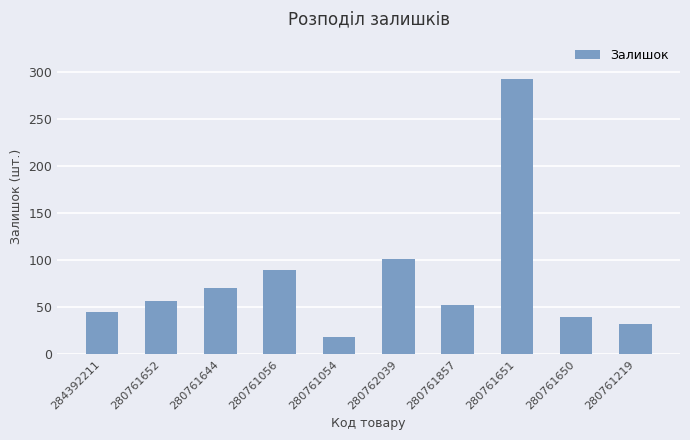

Rank the categories by value from highest to lowest.

280761651, 280762039, 280761056, 280761644, 280761652, 280761857, 284392211, 280761650, 280761219, 280761054